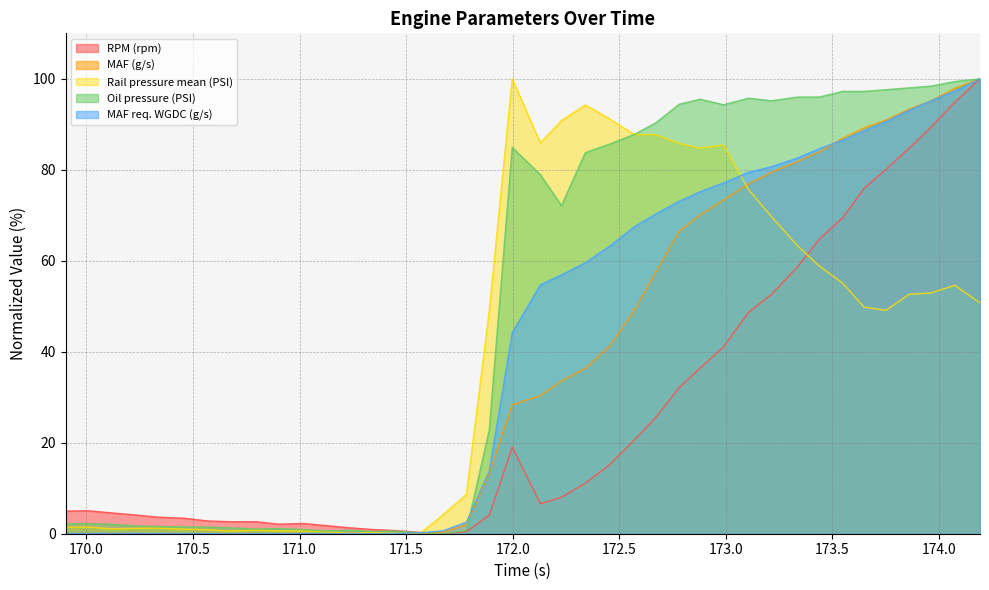

Which series has the largest total across all categories?

Oil pressure (PSI)